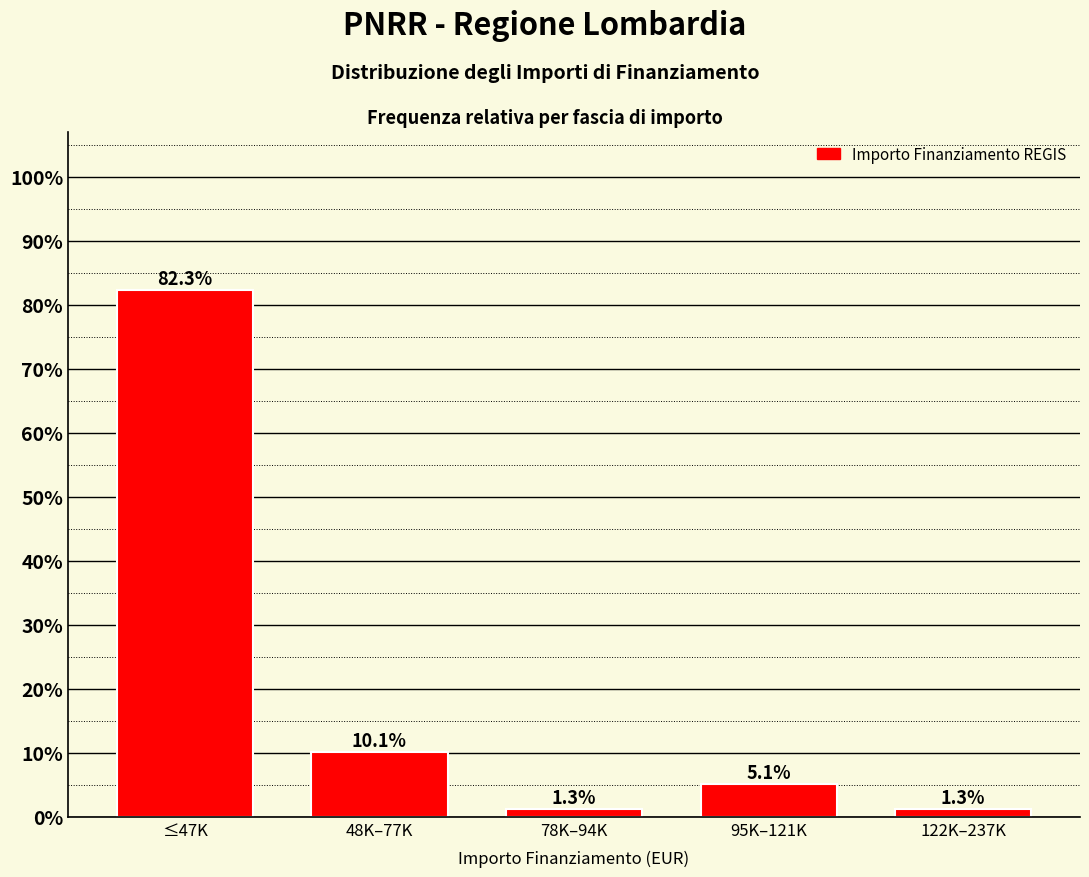

Reading left to right, list all the values displayed in this chart.

≤47K=82.3	48K–77K=10.1	78K–94K=1.3	95K–121K=5.1	122K–237K=1.3